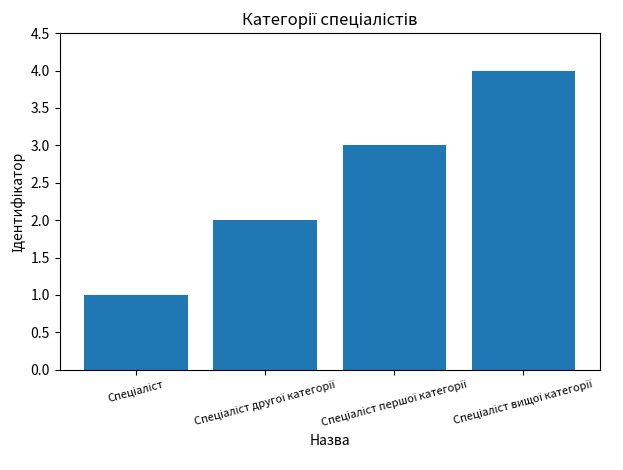

What is the greatest value displayed?

4